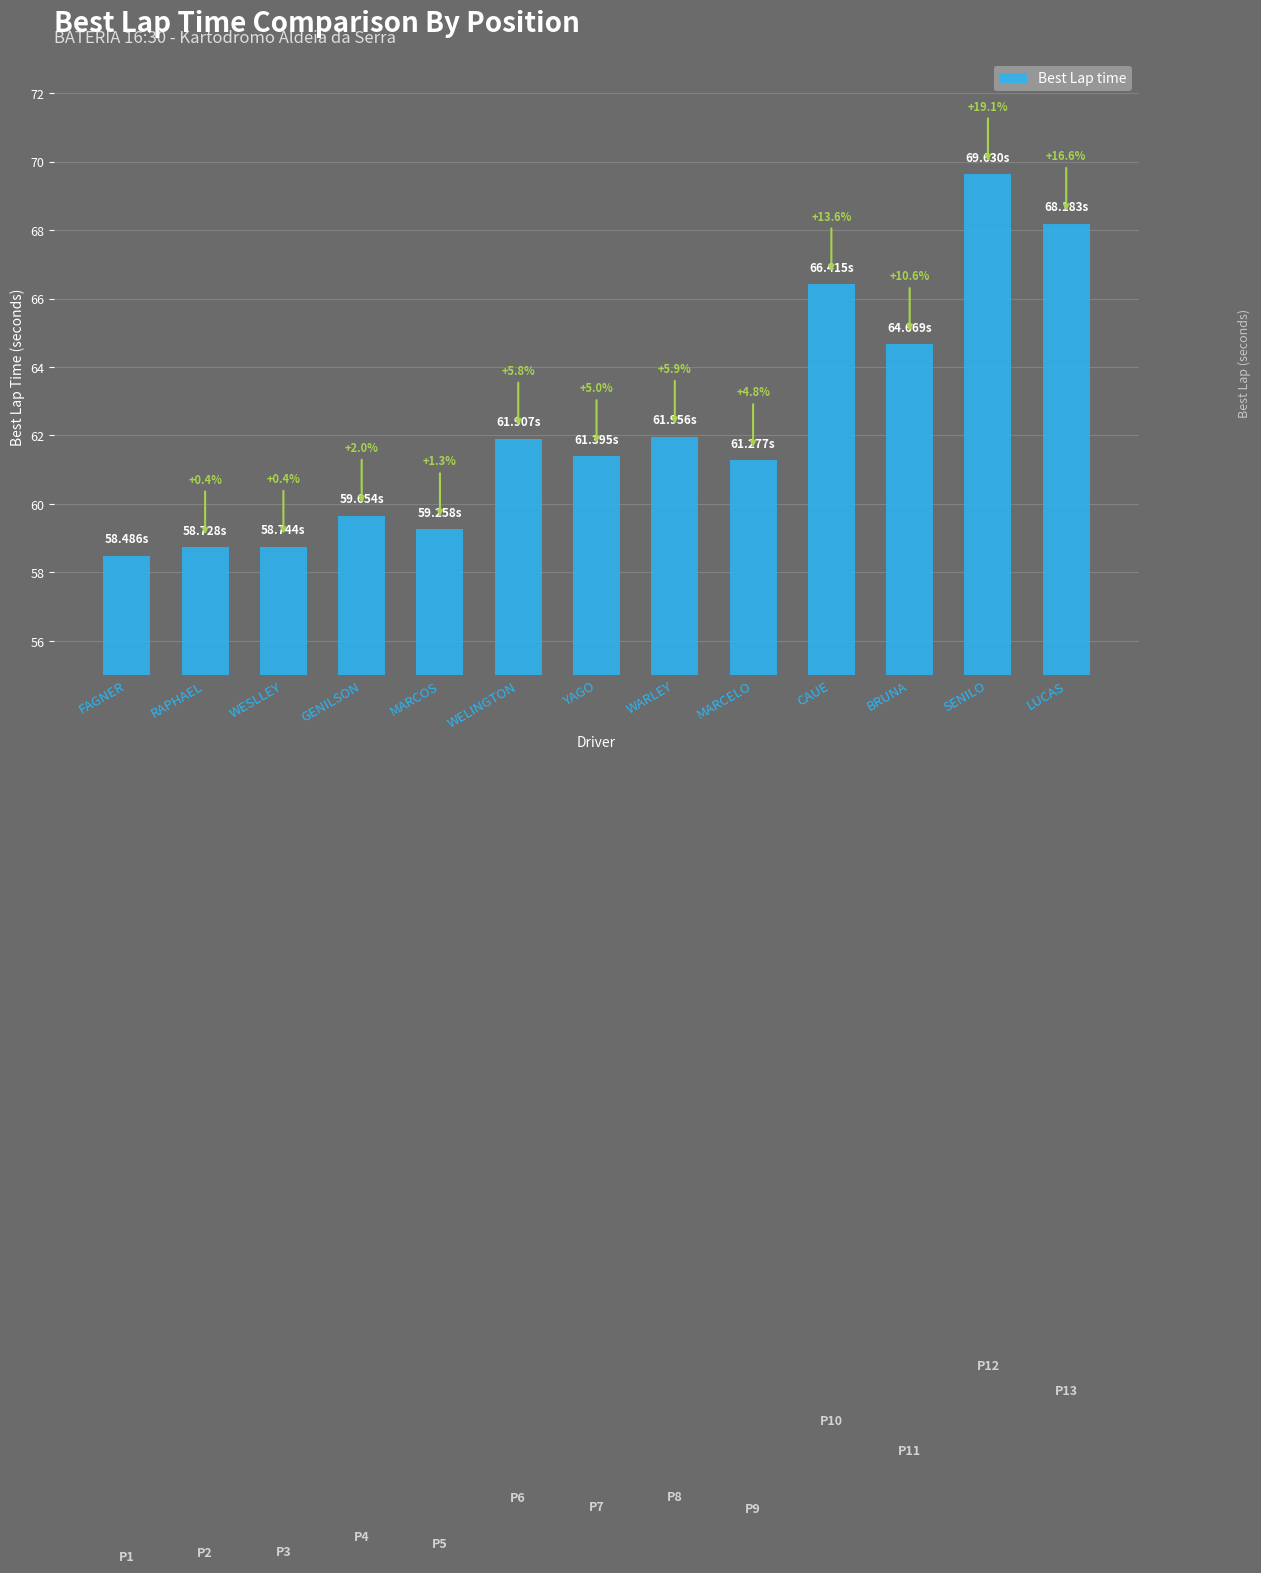

What is the change in value from WELINGTON to CAUE?

+4.5